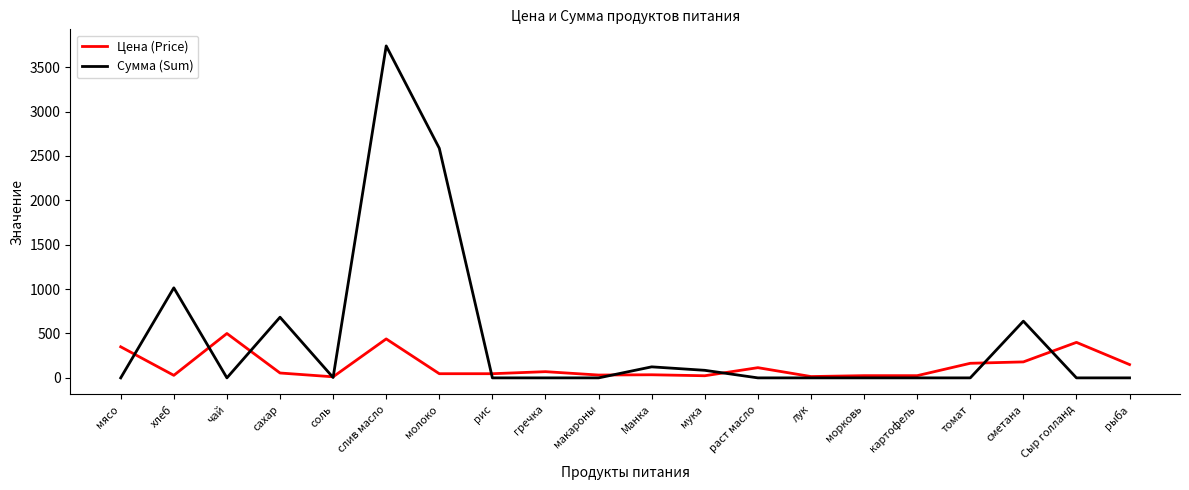

Which category has the highest value across all series?

слив масло